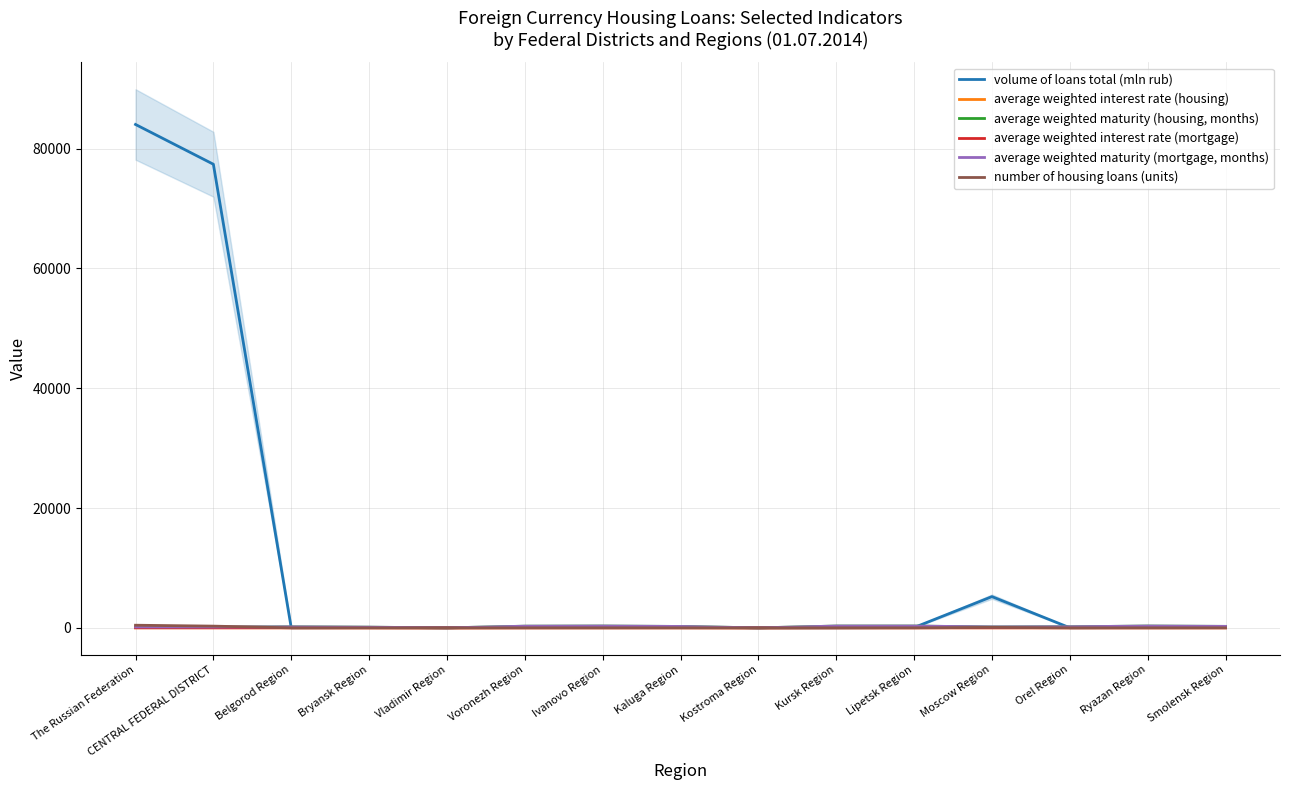

Reading left to right, what are all the values shown in this chart?

volume of loans total (mln rub): The Russian Federation=84026.0	CENTRAL FEDERAL DISTRICT=77384.0	Belgorod Region=17.0	Bryansk Region=43.0	Vladimir Region=25.0	Voronezh Region=77.0	Ivanovo Region=67.0	Kaluga Region=99.0	Kostroma Region=6.0	Kursk Region=12.0	Lipetsk Region=55.0	Moscow Region=5214.0	Orel Region=19.0	Ryazan Region=60.0	Smolensk Region=89.0
average weighted interest rate (housing): The Russian Federation=9.6	CENTRAL FEDERAL DISTRICT=9.7	Belgorod Region=10.1	Bryansk Region=7.0	Vladimir Region=0.0	Voronezh Region=8.7	Ivanovo Region=11.8	Kaluga Region=11.0	Kostroma Region=0.0	Kursk Region=11.7	Lipetsk Region=12.2	Moscow Region=9.8	Orel Region=9.5	Ryazan Region=11.6	Smolensk Region=11.2
average weighted maturity (housing, months): The Russian Federation=126.3	CENTRAL FEDERAL DISTRICT=118.5	Belgorod Region=166.3	Bryansk Region=112.4	Vladimir Region=0.0	Voronezh Region=279.4	Ivanovo Region=302.0	Kaluga Region=235.8	Kostroma Region=0.0	Kursk Region=302.0	Lipetsk Region=302.0	Moscow Region=146.5	Orel Region=182.0	Ryazan Region=302.0	Smolensk Region=246.5
average weighted interest rate (mortgage): The Russian Federation=9.5	CENTRAL FEDERAL DISTRICT=9.6	Belgorod Region=10.1	Bryansk Region=7.0	Vladimir Region=0.0	Voronezh Region=8.7	Ivanovo Region=11.8	Kaluga Region=11.0	Kostroma Region=0.0	Kursk Region=11.7	Lipetsk Region=12.2	Moscow Region=9.8	Orel Region=9.5	Ryazan Region=11.6	Smolensk Region=11.2
average weighted maturity (mortgage, months): The Russian Federation=145.9	CENTRAL FEDERAL DISTRICT=138.7	Belgorod Region=166.3	Bryansk Region=112.4	Vladimir Region=0.0	Voronezh Region=279.4	Ivanovo Region=302.0	Kaluga Region=235.8	Kostroma Region=0.0	Kursk Region=302.0	Lipetsk Region=302.0	Moscow Region=159.7	Orel Region=182.0	Ryazan Region=302.0	Smolensk Region=246.5
number of housing loans (units): The Russian Federation=439.0	CENTRAL FEDERAL DISTRICT=287.0	Belgorod Region=2.0	Bryansk Region=2.0	Vladimir Region=0.0	Voronezh Region=3.0	Ivanovo Region=2.0	Kaluga Region=5.0	Kostroma Region=0.0	Kursk Region=1.0	Lipetsk Region=1.0	Moscow Region=83.0	Orel Region=1.0	Ryazan Region=1.0	Smolensk Region=5.0